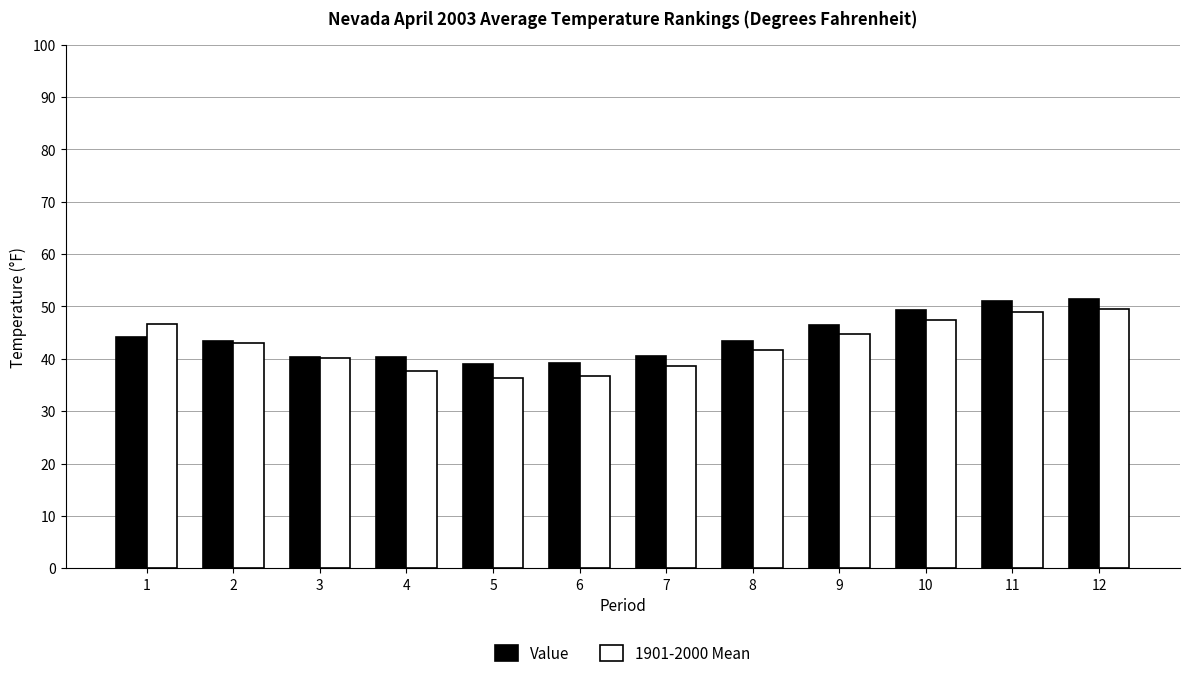

What is the total value across all series at 12?

101.0